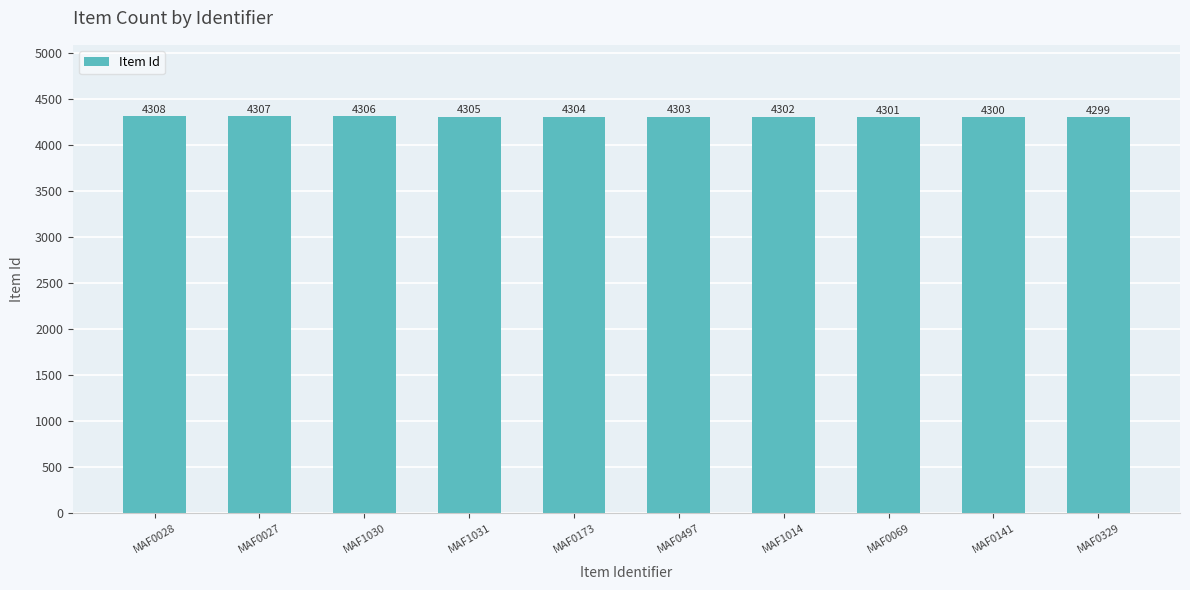

What is the maximum value shown in the chart?

4308